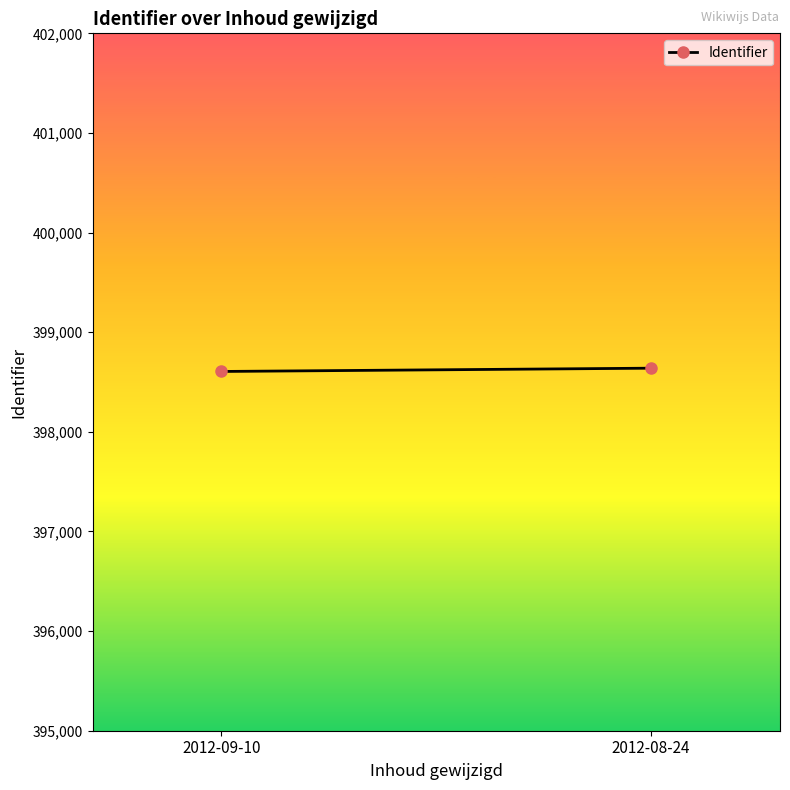

What is the label of the 2nd point from the right?

2012-09-10